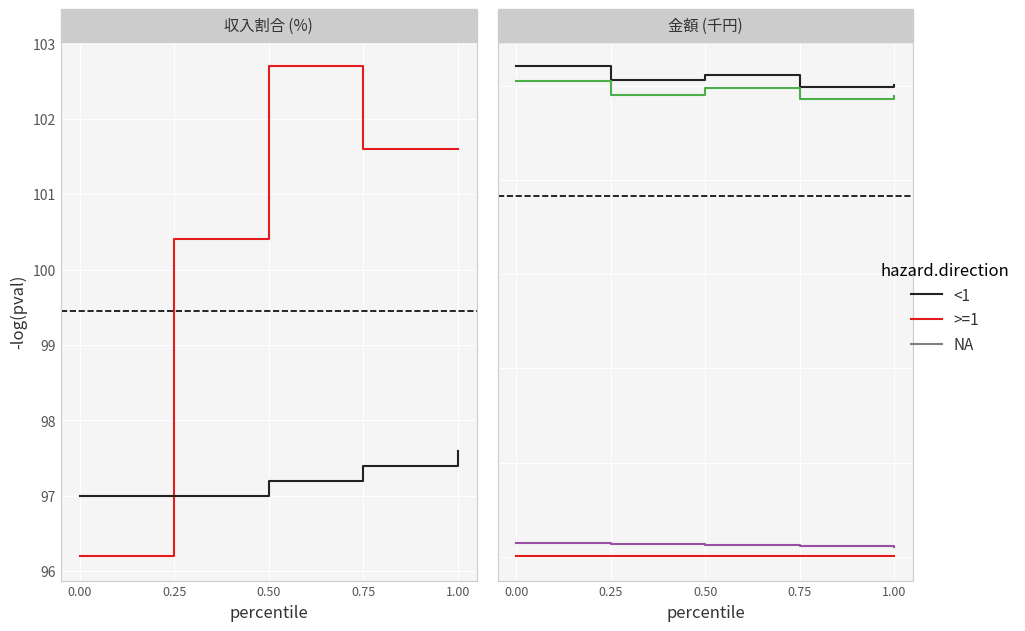

Does the chart display data point markers on the line(s)?

No